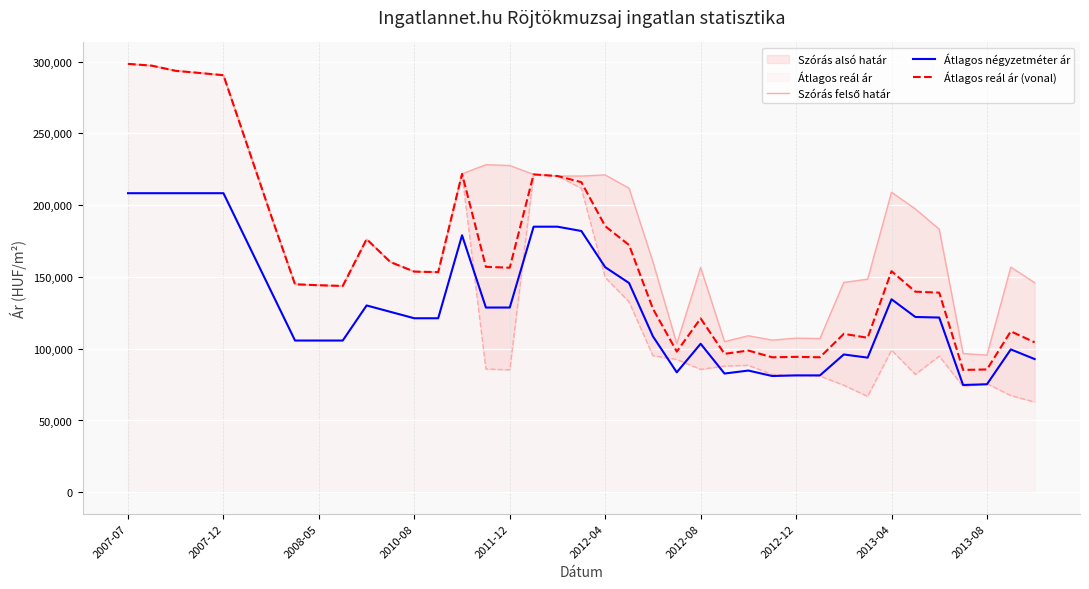

What is the average value of the Átlagos reál ár (vonal) series?

163986